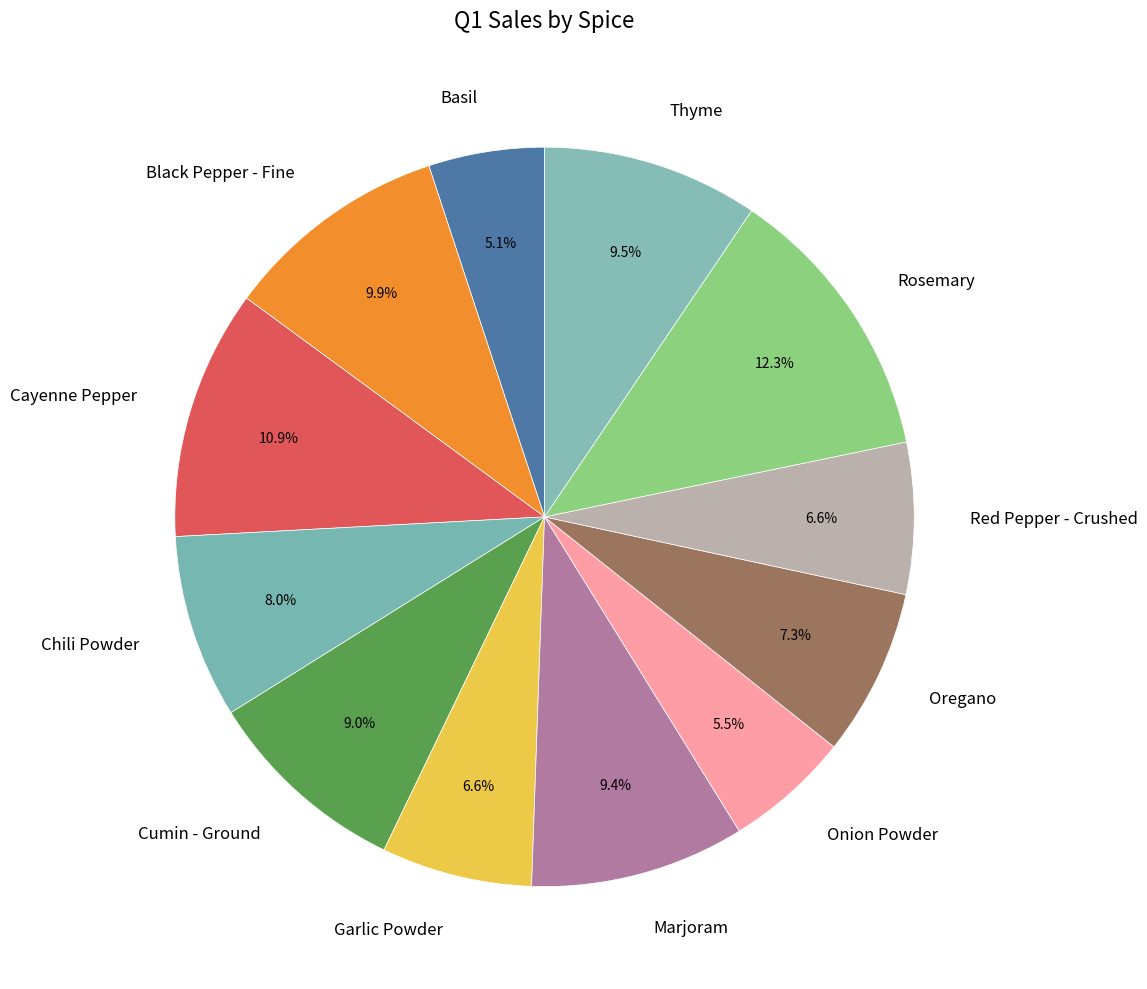

How many slices are in this pie chart?

12